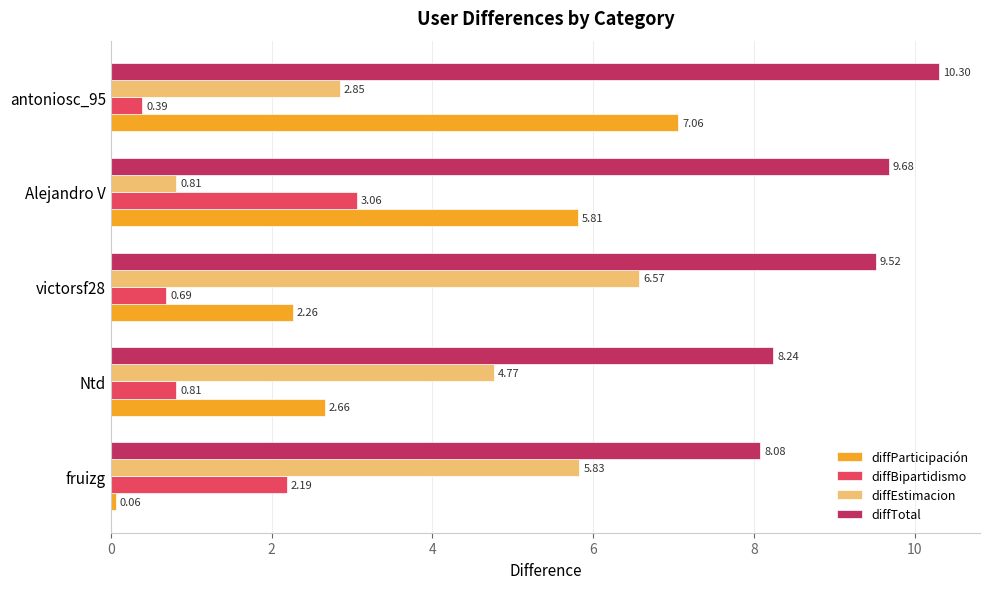

What is the difference between the second highest and minimum values in the diffBipartidismo series?

1.8